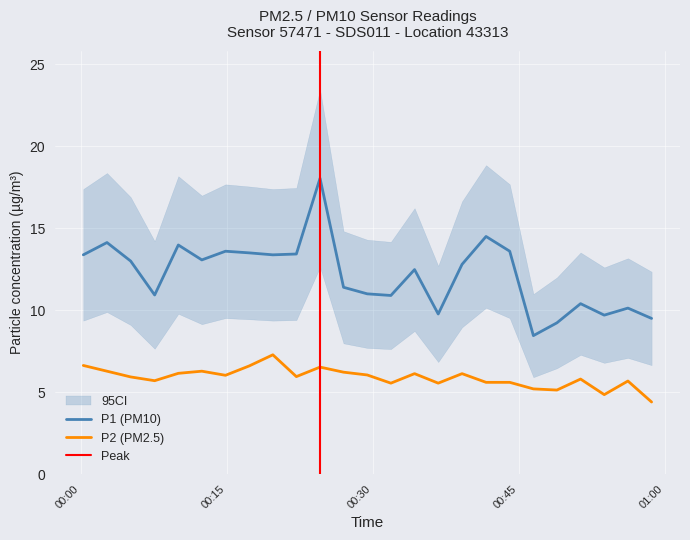

Is this an area chart (filled region under the line)?

No